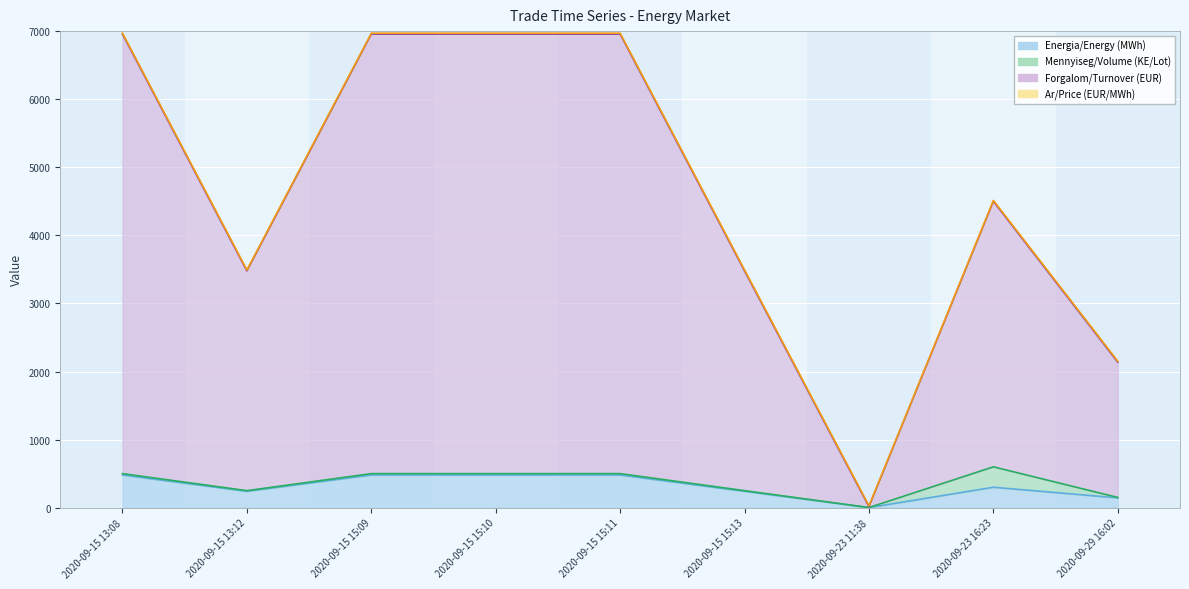

The value of Forgalom/Turnover (EUR) at 2020-09-15 15:10 is 6969.4. True or false?

True